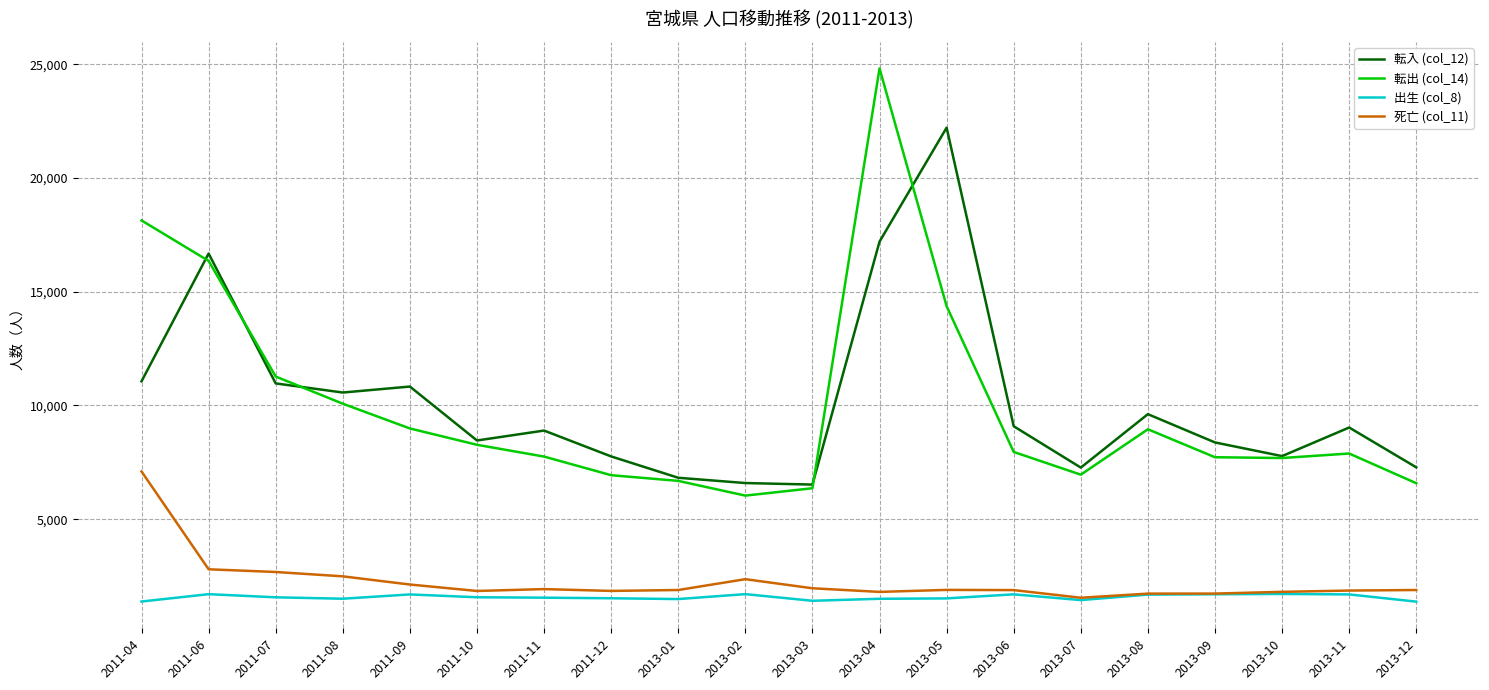

Count the number of categories in the chart.

20